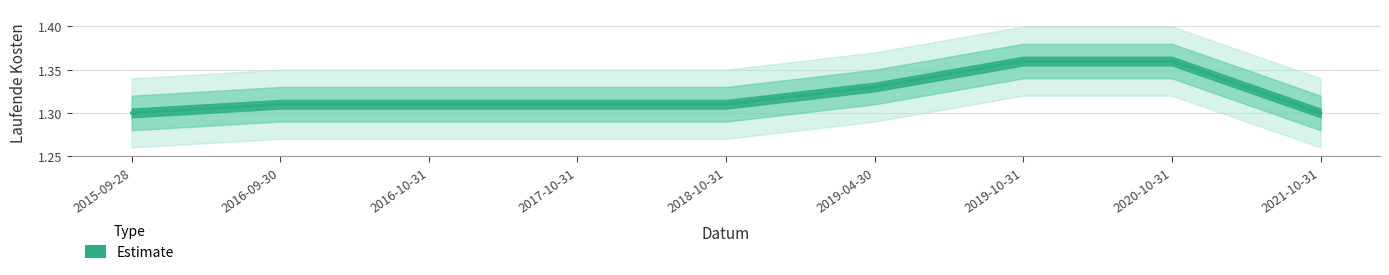

What is the greatest value displayed?

1.4